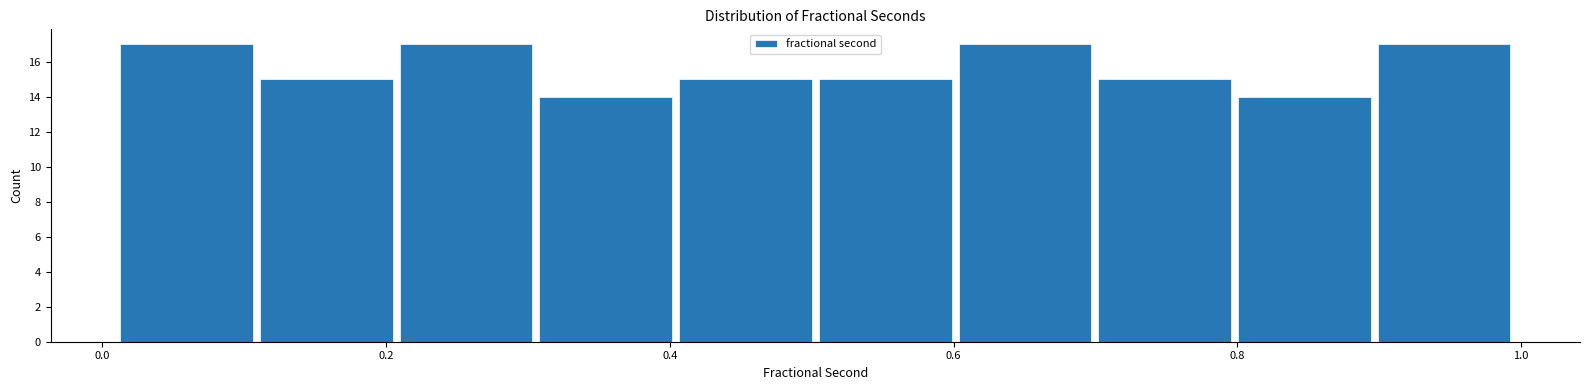

What is the height of the bar covering 0.10 to 0.20 on the x-axis? Neither the bar edges nor the heights are printed on the chart, so give them approximately, as read against the axes.

15